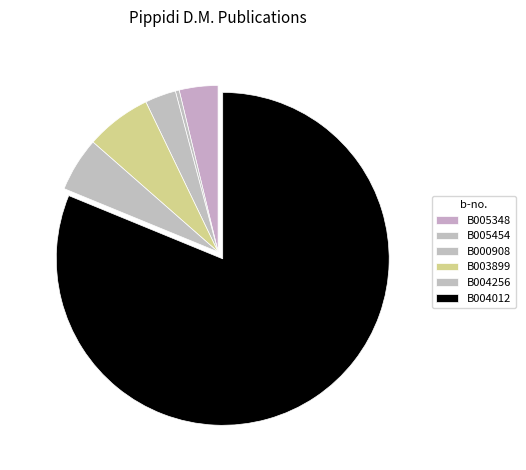

How many segments does this pie chart have?

6